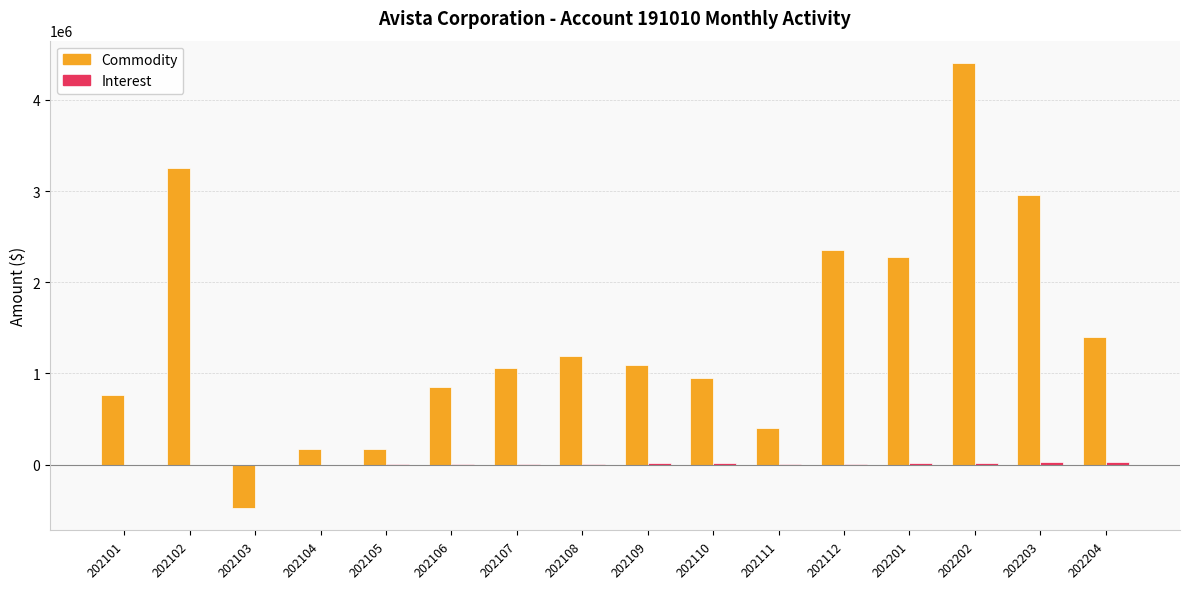

The value of Commodity at 202107 is 1064454.2. True or false?

True